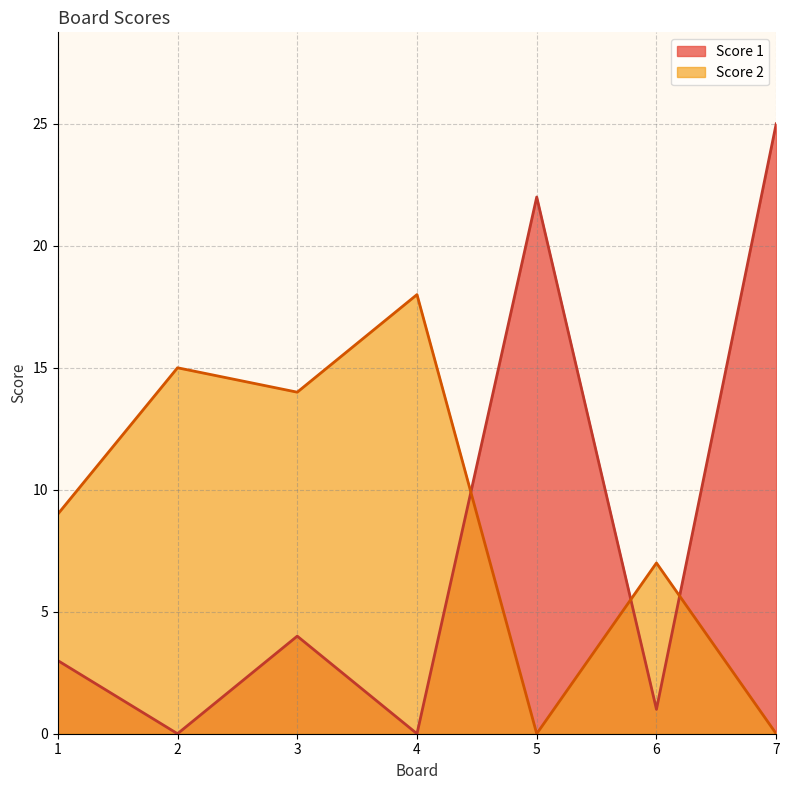

How many distinct data groups are displayed?

2